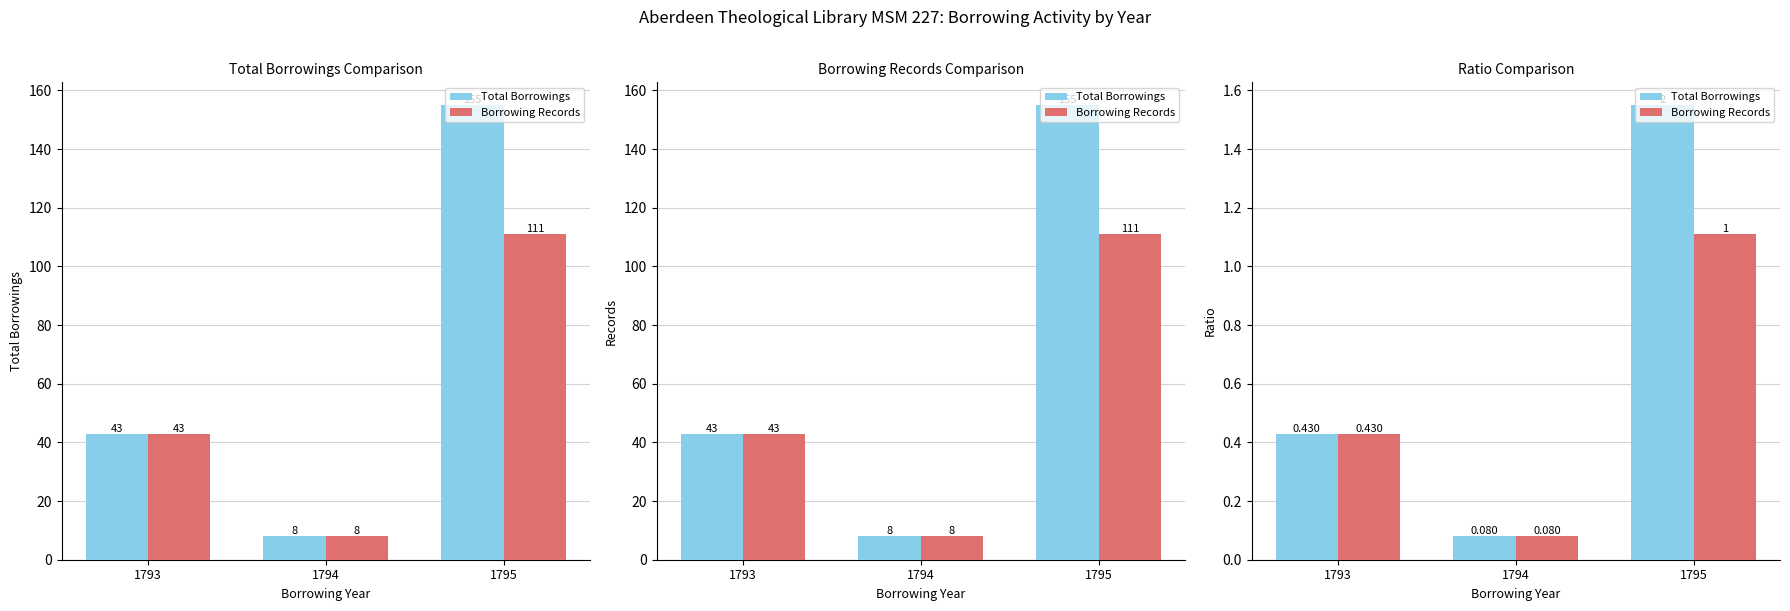

Which series has the largest range (max minus min)?

Total Borrowings